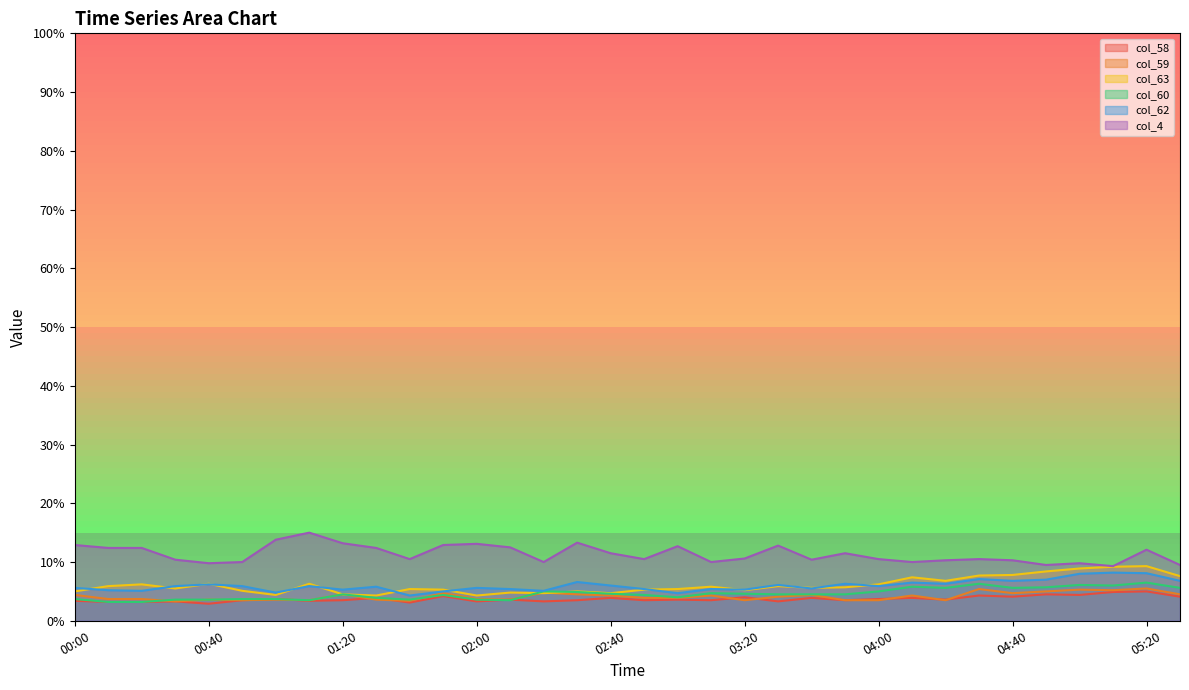

True or false: col_62 and col_58 intersect in this chart.

False